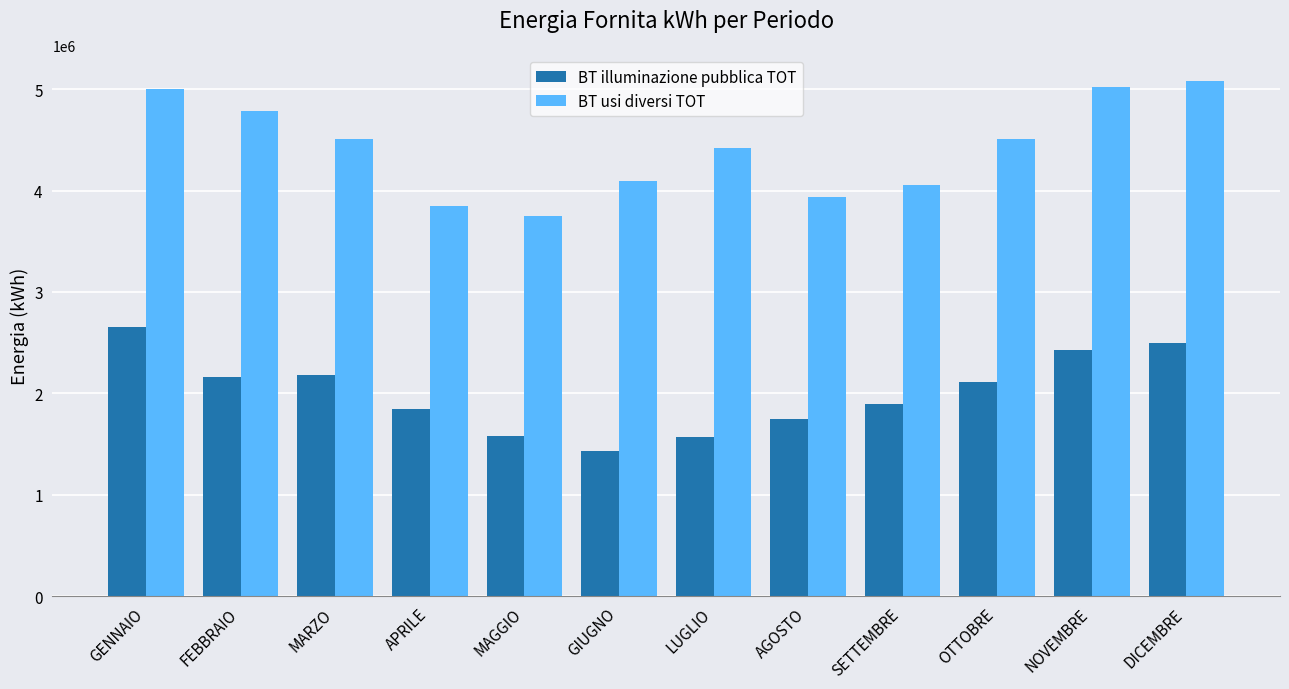

What is the spread (max minus min) of values at MAGGIO?

2176100.0